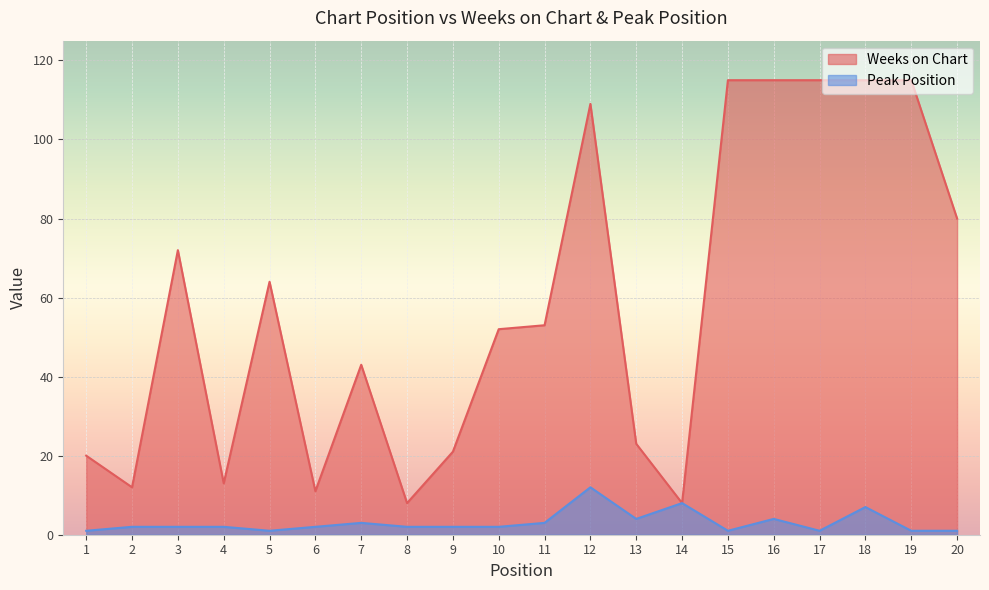

Count the number of data series in this chart.

2